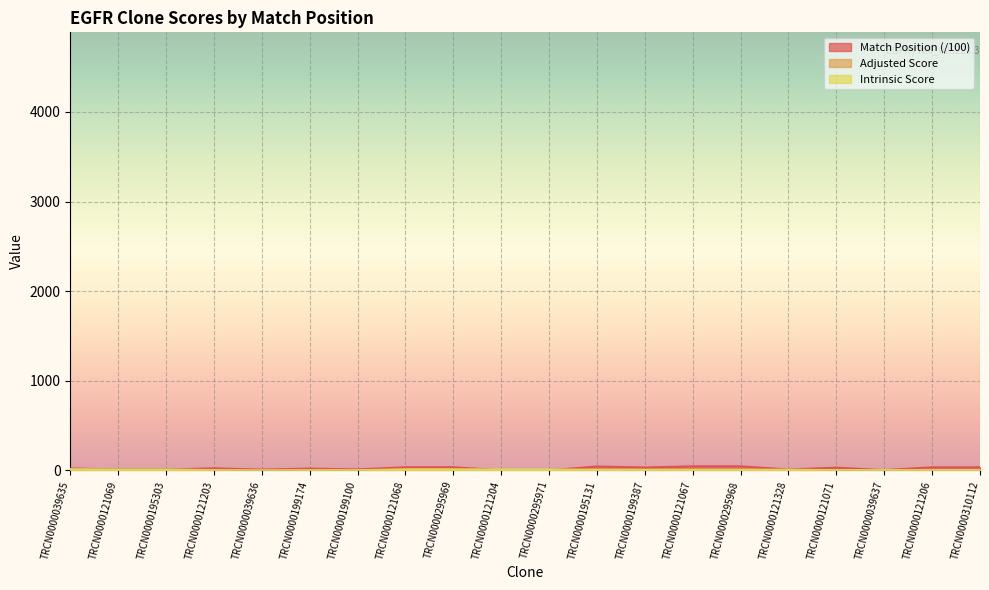

The Match Position series shows 4.0 at TRCN0000295971. True or false?

True